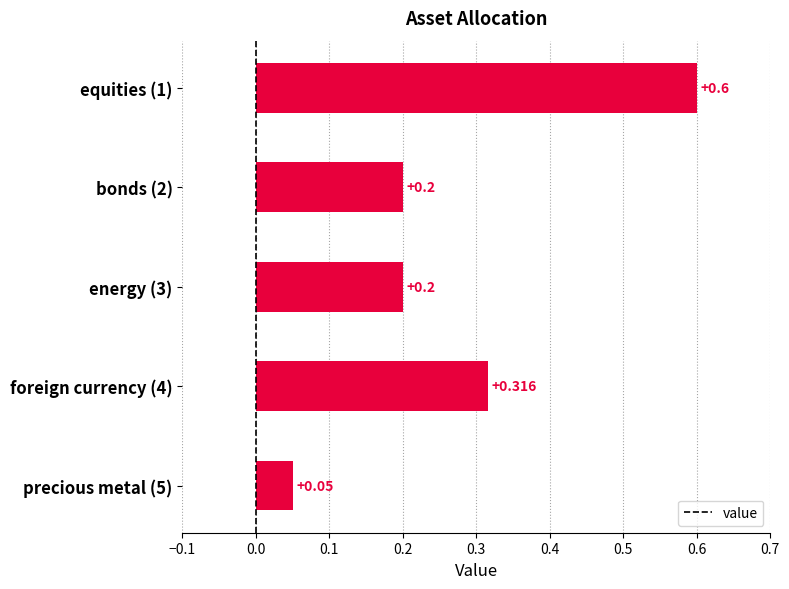

How many bars are there in total?

5